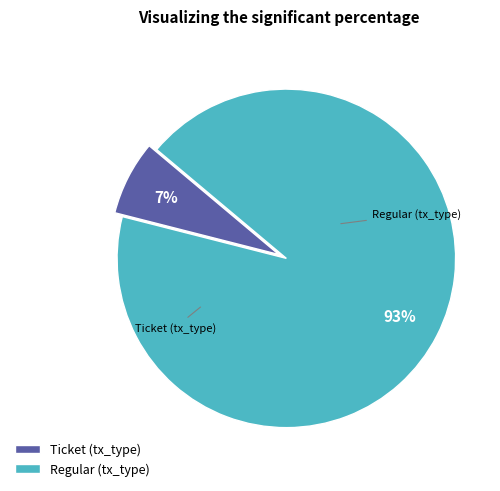

Which slice represents more than half of the pie?

Regular (tx_type)